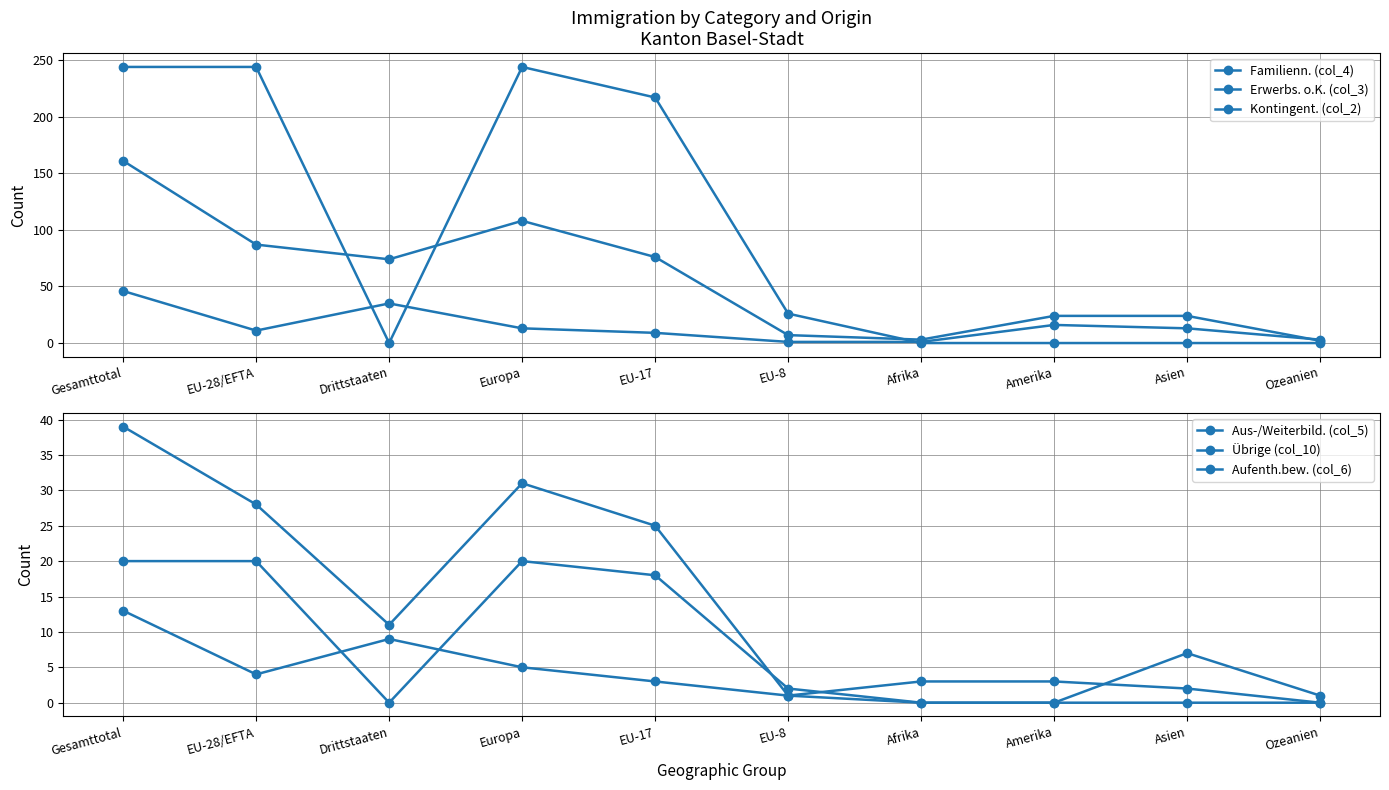

What position from the right is Gesamttotal?

10